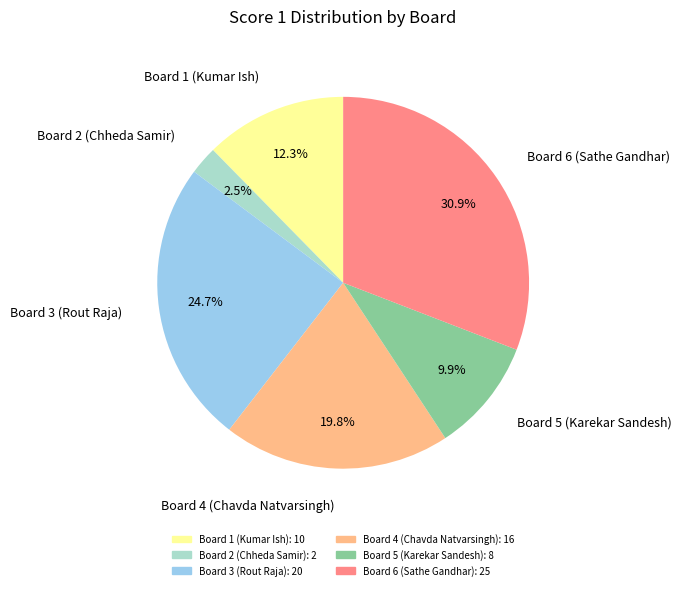

Combined, do Board 2 (Chheda Samir) and Board 5 (Karekar Sandesh) account for over 50%?

No